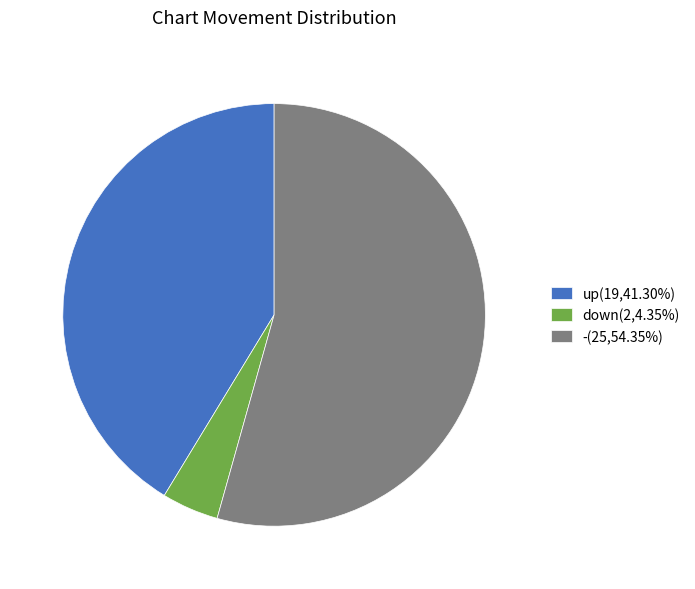

Is there any slice that represents more than half of the pie?

Yes